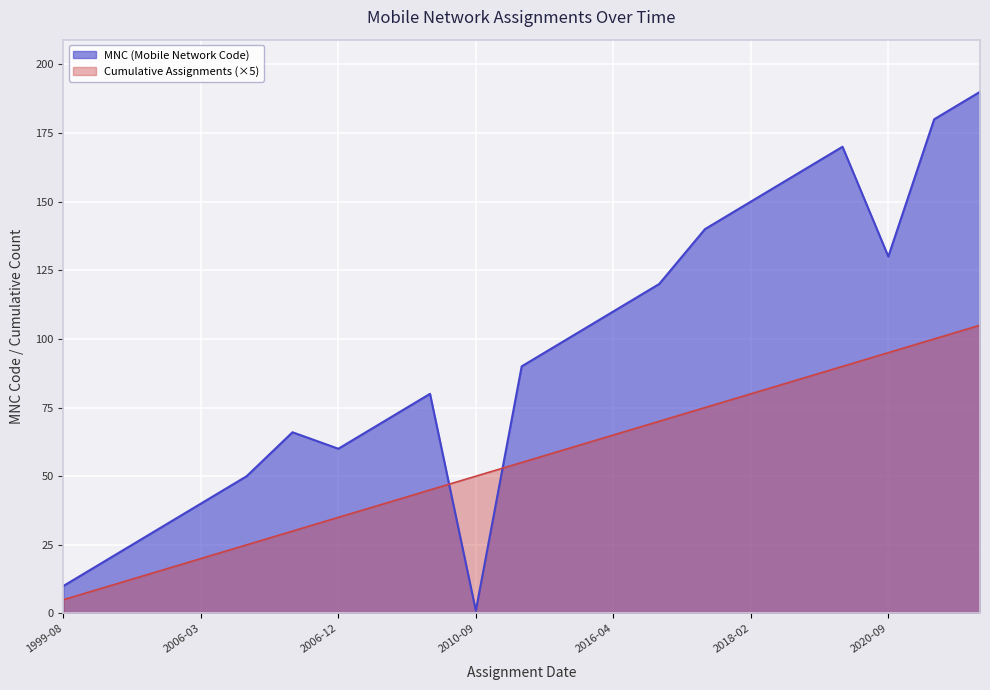

At which label is the value closest to 55?

2010-11-10